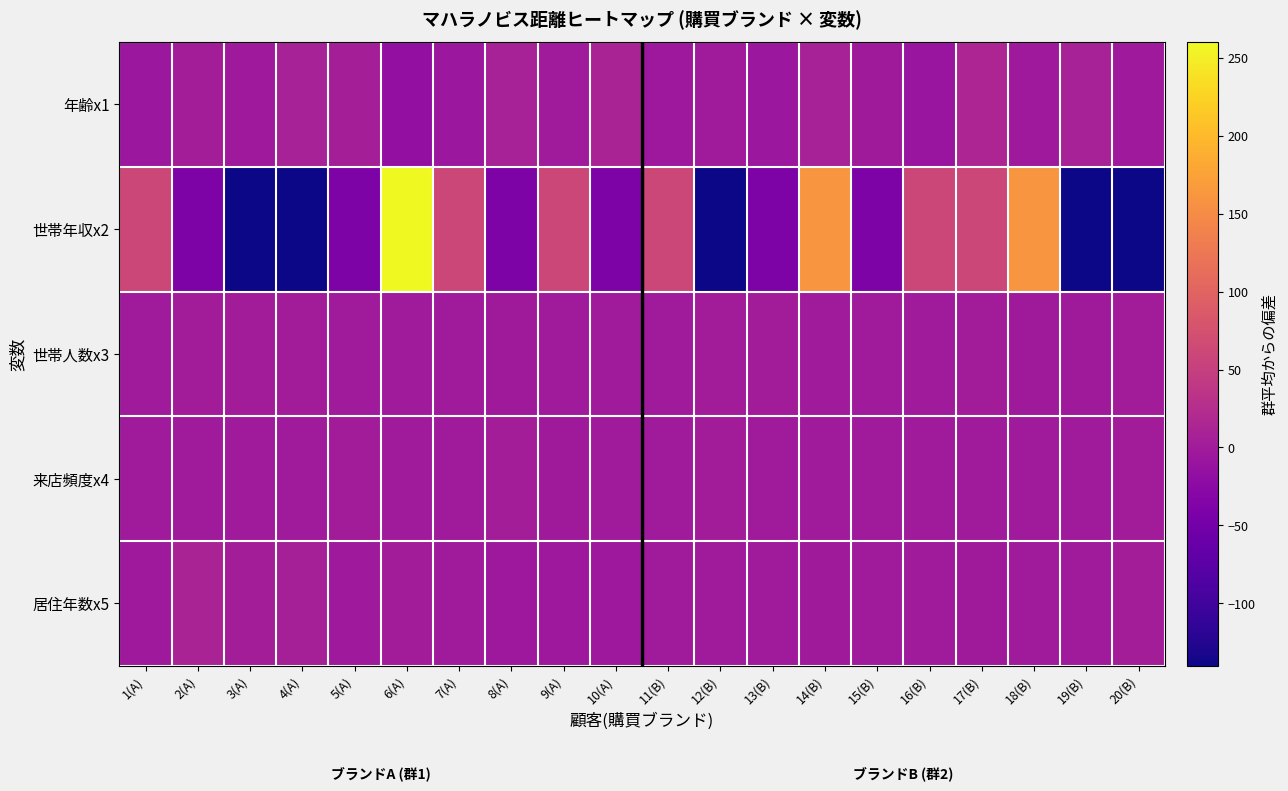

Reading right to left, list all the values displayed in this chart.

年齢x1: 20(B)=-2.9	19(B)=7.1	18(B)=-2.9	17(B)=14.1	16(B)=-8.9	15(B)=-1.9	14(B)=7.1	13(B)=-6.9	12(B)=0.1	11(B)=-4.9	10(A)=11.0	9(A)=0.0	8(A)=7.0	7(A)=-6.0	6(A)=-17.0	5(A)=4.0	4(A)=8.0	3(A)=-3.0	2(A)=3.0	1(A)=-7.0
世帯年収x2: 20(B)=-140.0	19(B)=-140.0	18(B)=160.0	17(B)=60.0	16(B)=60.0	15(B)=-40.0	14(B)=160.0	13(B)=-40.0	12(B)=-140.0	11(B)=60.0	10(A)=-40.0	9(A)=60.0	8(A)=-40.0	7(A)=60.0	6(A)=260.0	5(A)=-40.0	4(A)=-140.0	3(A)=-140.0	2(A)=-40.0	1(A)=60.0
世帯人数x3: 20(B)=1.7	19(B)=-1.3	18(B)=-1.3	17(B)=0.7	16(B)=-0.3	15(B)=-0.3	14(B)=-0.3	13(B)=0.7	12(B)=0.7	11(B)=-0.3	10(A)=-0.8	9(A)=0.2	8(A)=-1.8	7(A)=0.2	6(A)=0.2	5(A)=-0.8	4(A)=1.2	3(A)=1.2	2(A)=1.2	1(A)=-0.8
来店頻度x4: 20(B)=2.1	19(B)=0.1	18(B)=0.1	17(B)=-0.9	16(B)=-0.9	15(B)=-0.9	14(B)=0.1	13(B)=-0.9	12(B)=1.1	11(B)=0.1	10(A)=-0.6	9(A)=-1.6	8(A)=2.4	7(A)=0.4	6(A)=-0.6	5(A)=1.4	4(A)=-0.6	3(A)=-0.6	2(A)=-0.6	1(A)=0.4
居住年数x5: 20(B)=2.5	19(B)=-0.5	18(B)=0.5	17(B)=-1.5	16(B)=0.5	15(B)=0.5	14(B)=-1.5	13(B)=-0.5	12(B)=0.5	11(B)=-0.5	10(A)=-4.3	9(A)=-4.3	8(A)=-4.3	7(A)=-0.3	6(A)=0.7	5(A)=-3.3	4(A)=5.7	3(A)=2.7	2(A)=10.7	1(A)=-3.3